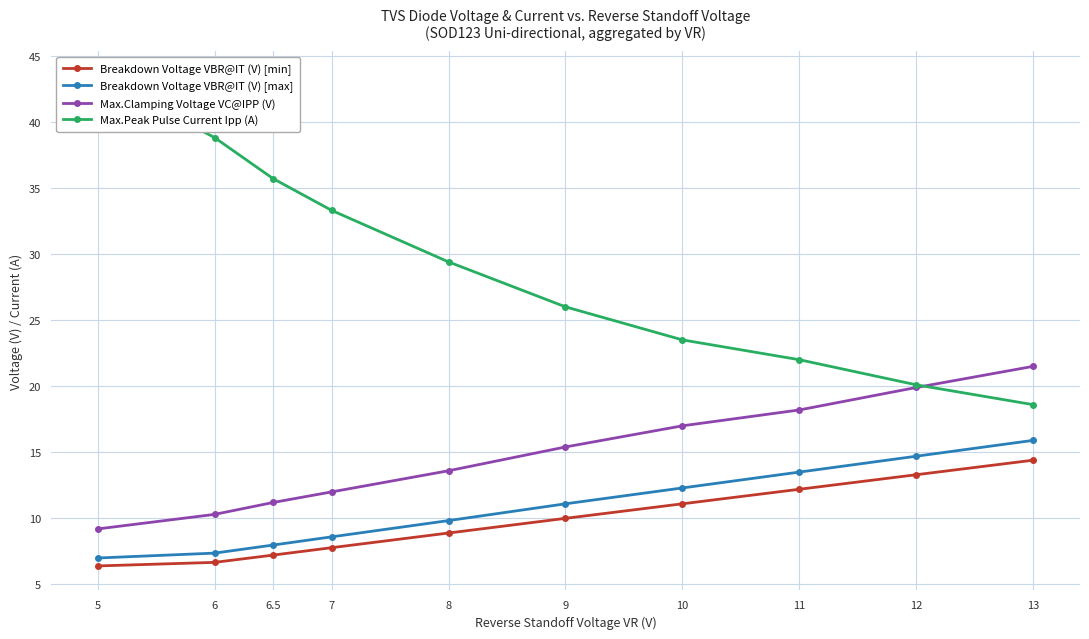

Which series has the largest range (max minus min)?

Max.Peak Pulse Current Ipp (A)